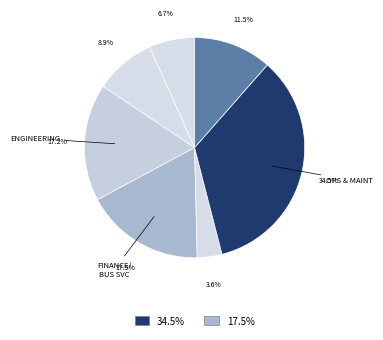

Count the number of slices in the pie.

7